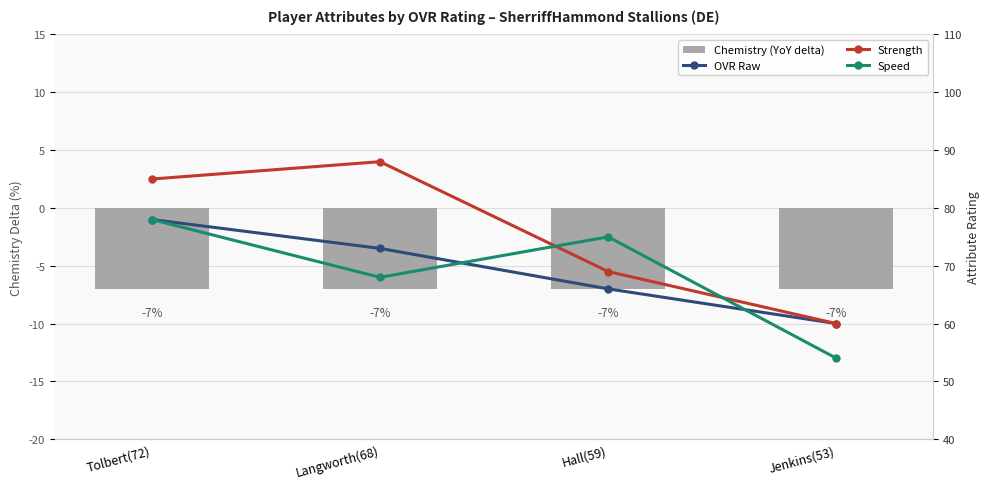

Is it true that Chemistry (YoY delta) equals -2 at Jenkins(53)?

False